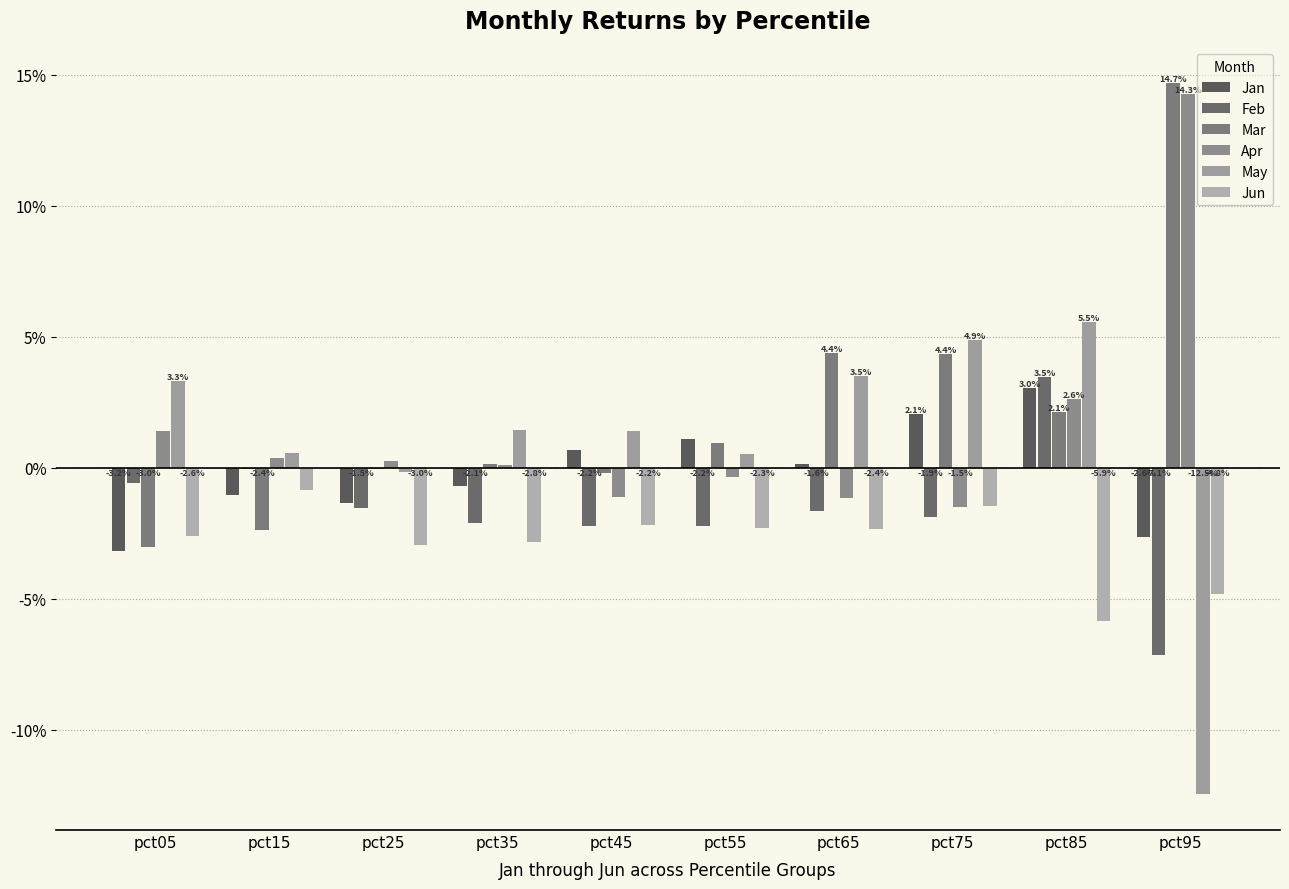

Which label corresponds to the largest value in the chart?

pct95